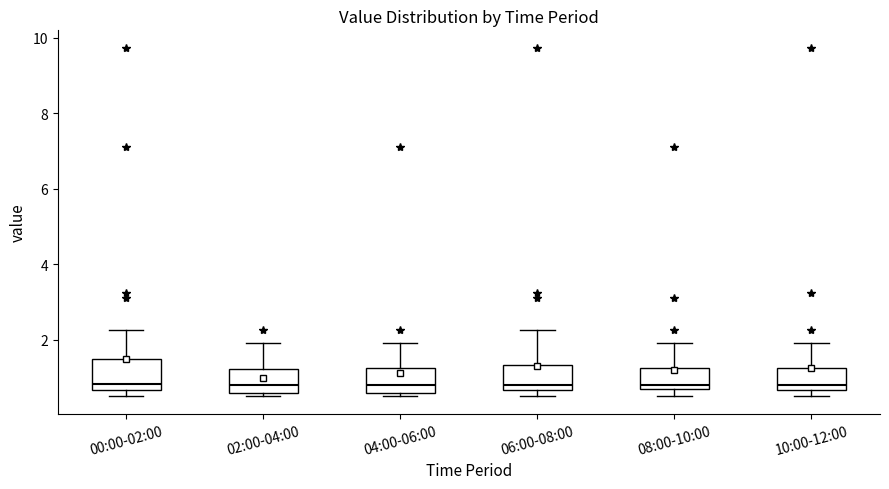

Reading left to right, transcribe this box plot: for each box, give where its median line is, the range the box spans, and where its two whiskers end, as read against the y-axis. The values are not printed on the chart, so give them approximately, as read against the axis.

00:00-02:00: median 0.8, box 0.6 to 1.4, whiskers 0.6 (just below the box's lower edge) to 2.2
02:00-04:00: median 0.8, box 0.6 to 1.2, whiskers 0.6 (just below the box's lower edge) to 2.0
04:00-06:00: median 0.8, box 0.6 to 1.2, whiskers 0.6 (just below the box's lower edge) to 2.0
06:00-08:00: median 0.8, box 0.6 to 1.4, whiskers 0.6 (just below the box's lower edge) to 2.2
08:00-10:00: median 0.8, box 0.6 to 1.2, whiskers 0.6 (just below the box's lower edge) to 2.0
10:00-12:00: median 0.8, box 0.6 to 1.2, whiskers 0.6 (just below the box's lower edge) to 2.0